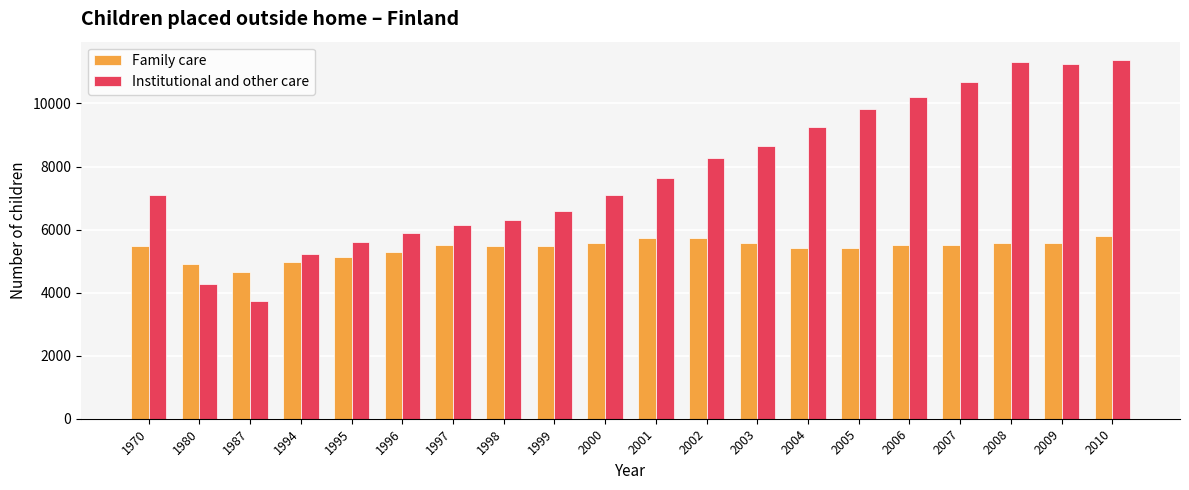

Which series has the widest spread of values?

Institutional and other care